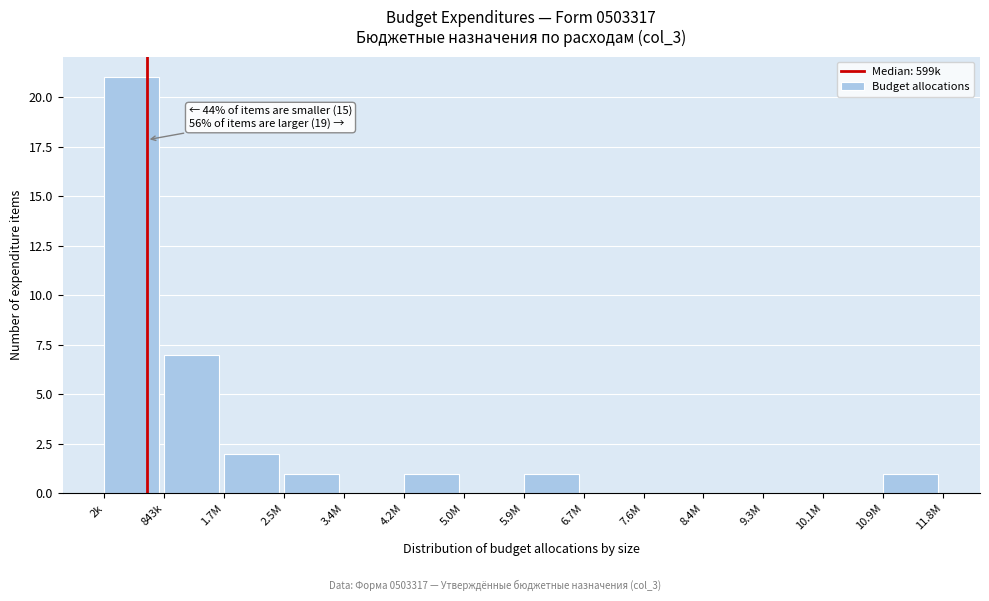

Reading right to left, list all the values displayed in this chart.

10.9M=1	10.1M=0	9.3M=0	8.4M=0	7.6M=0	6.7M=0	5.9M=1	5.0M=0	4.2M=1	3.4M=0	2.5M=1	1.7M=2	843k=7	2k=21